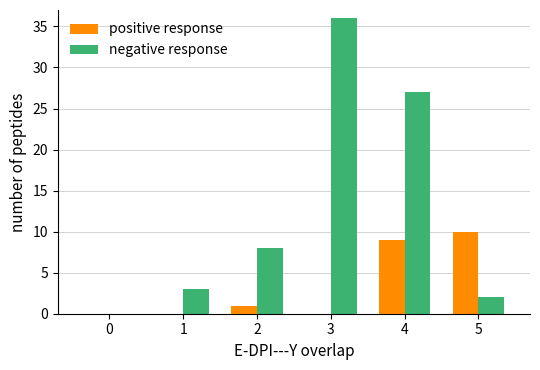

Which series has the largest total across all categories?

negative response